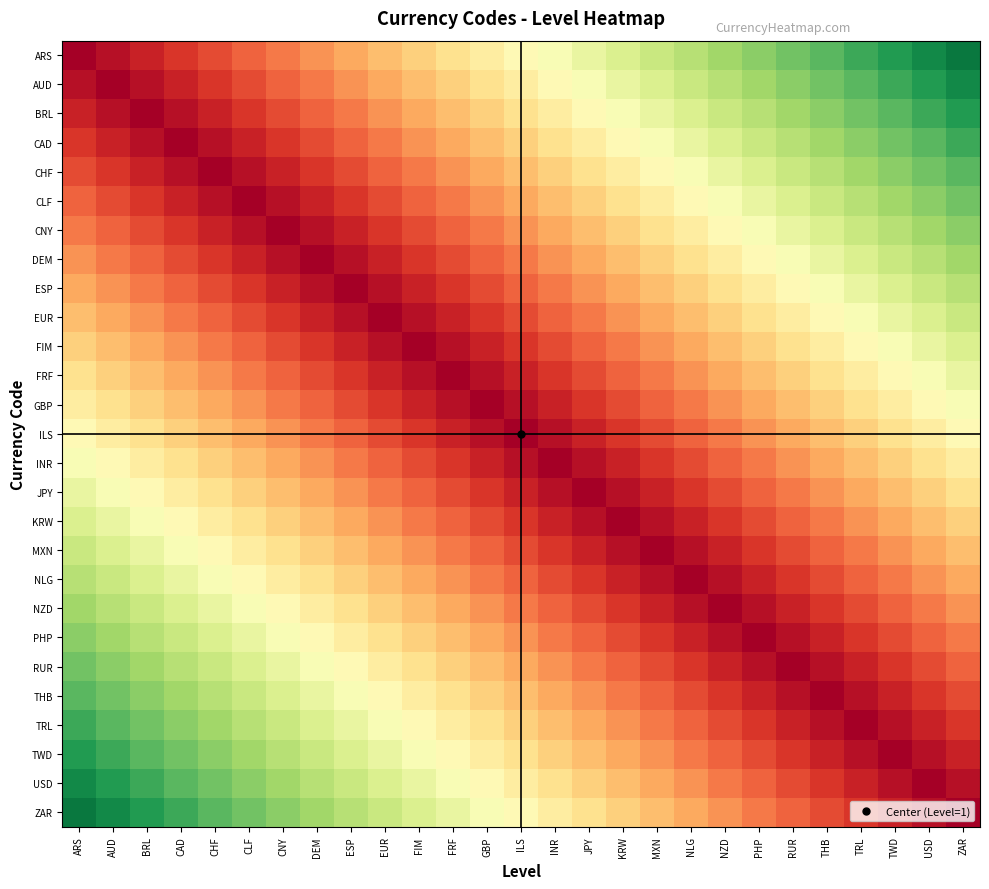

What is the difference between the highest and lowest values at TRL?

0.9